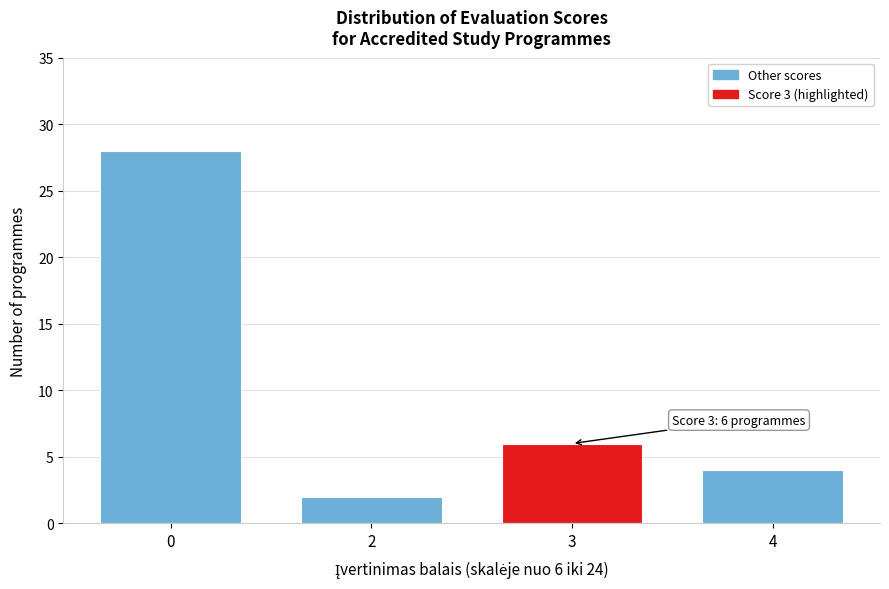

Reading left to right, extract all data points from this chart.

0=28	2=2	3=6	4=4